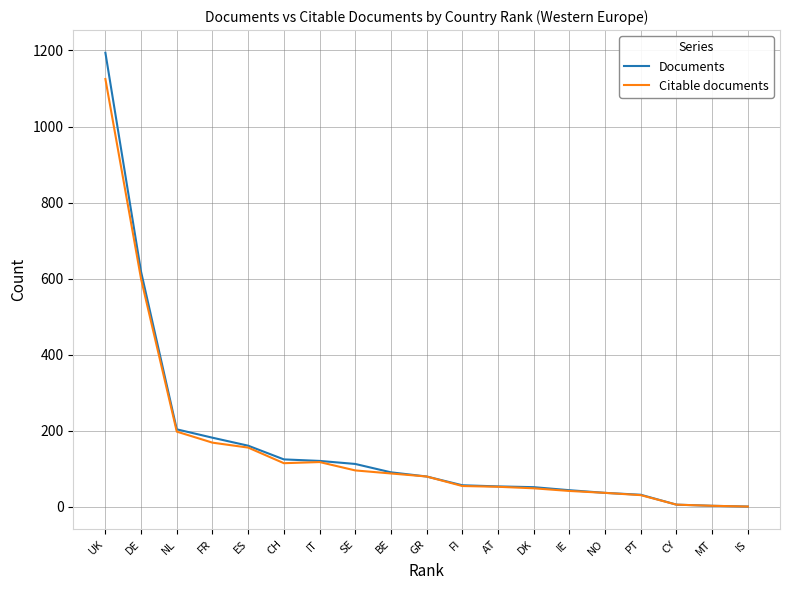

In Citable documents, how many points are lower than both neighbors (excluding endpoints)?

1